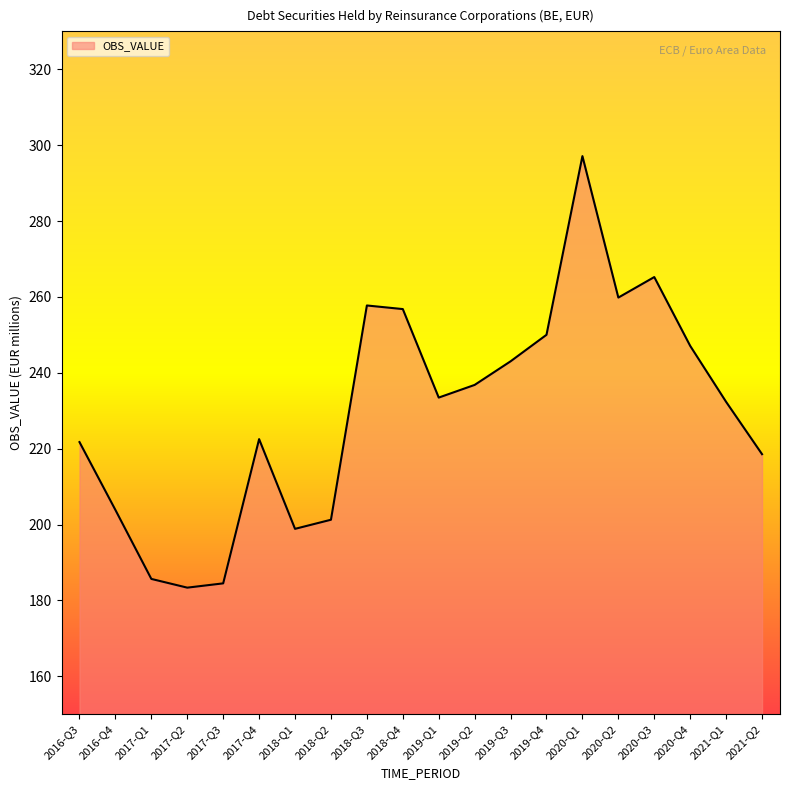

Between 2021-Q2 and 2020-Q3, which is larger?

2020-Q3